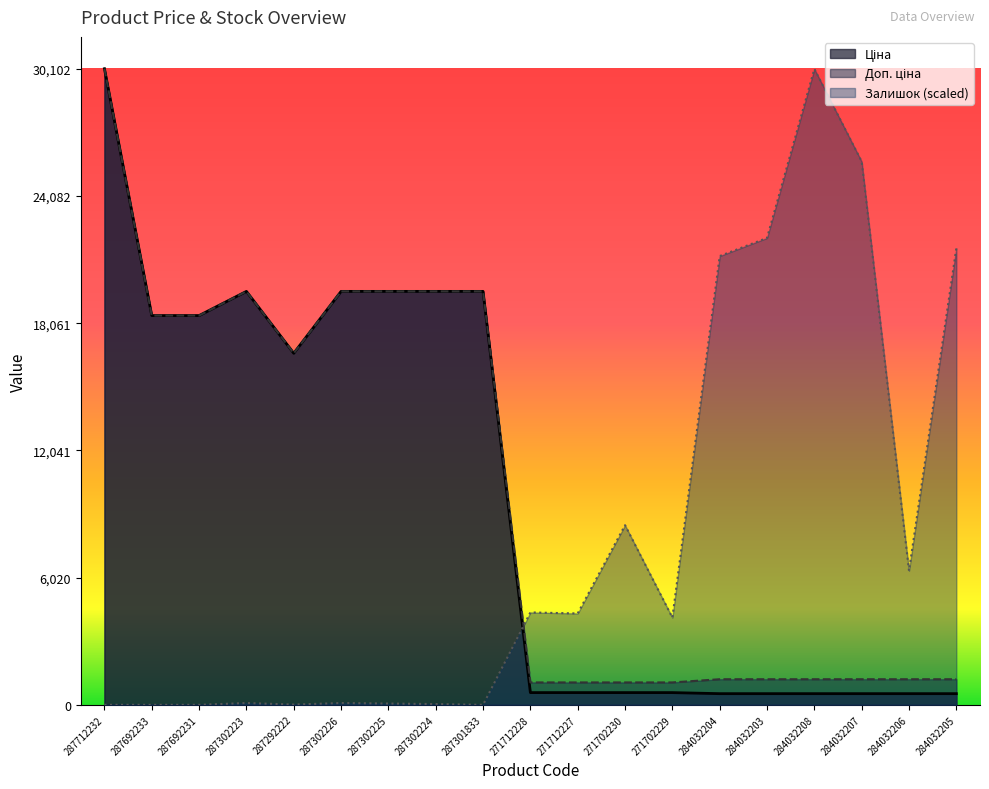

Rank the categories by Доп. ціна value from lowest to highest.

271712228, 271712227, 271702230, 271702229, 284032204, 284032203, 284032208, 284032207, 284032206, 284032205, 287292222, 287692233, 287692231, 287302223, 287302226, 287302225, 287302224, 287301833, 287712232